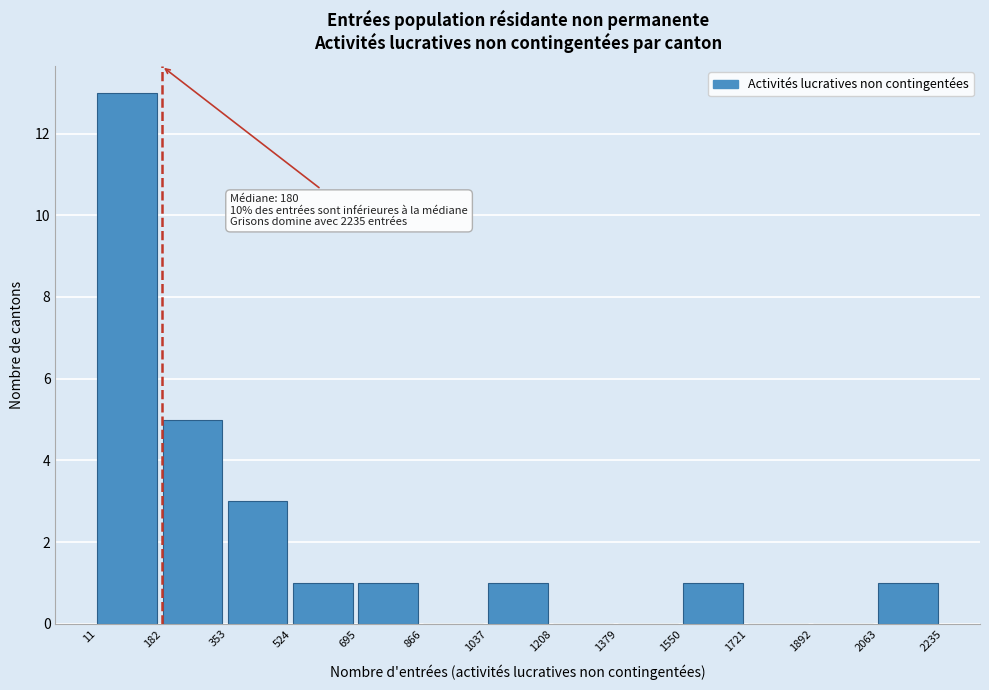

Which range on the x-axis has the tallest bar?

11 to 182